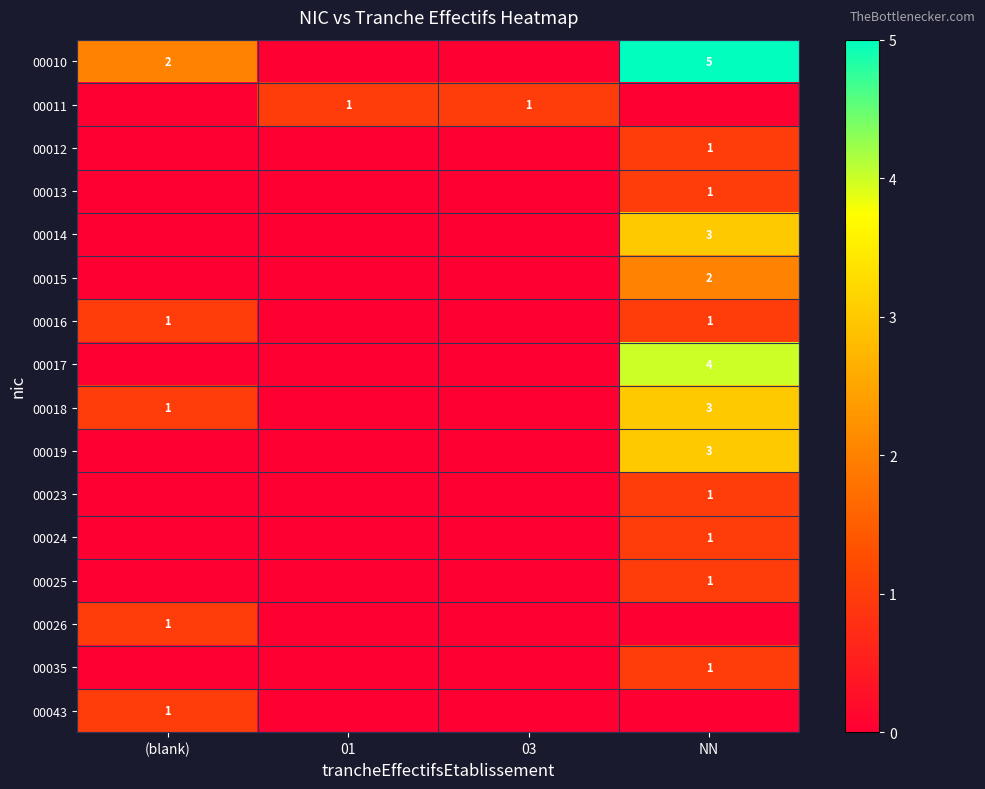

How many distinct data groups are displayed?

16